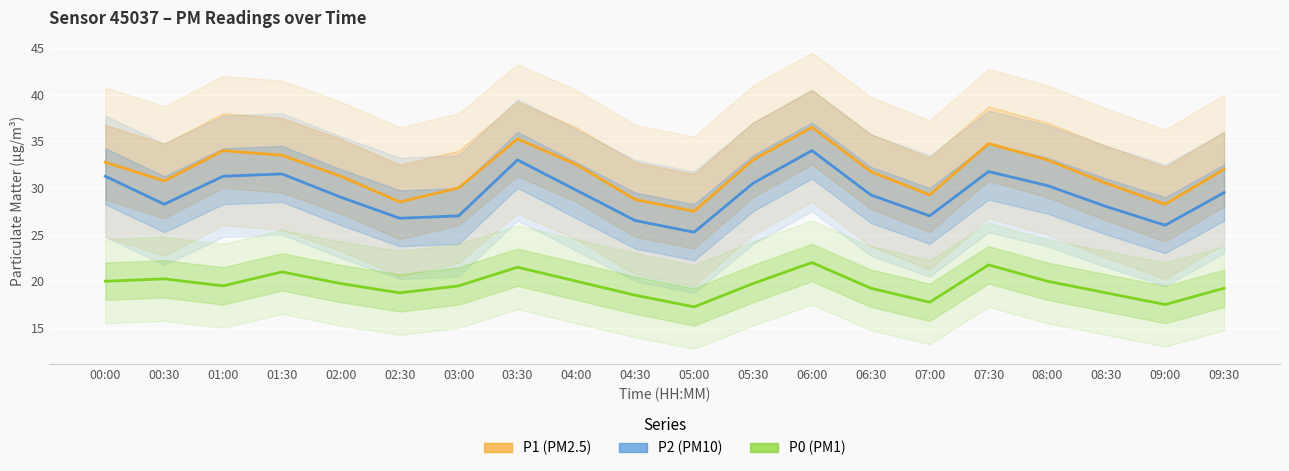

What is the spread (max minus min) of values at 06:30?

12.5